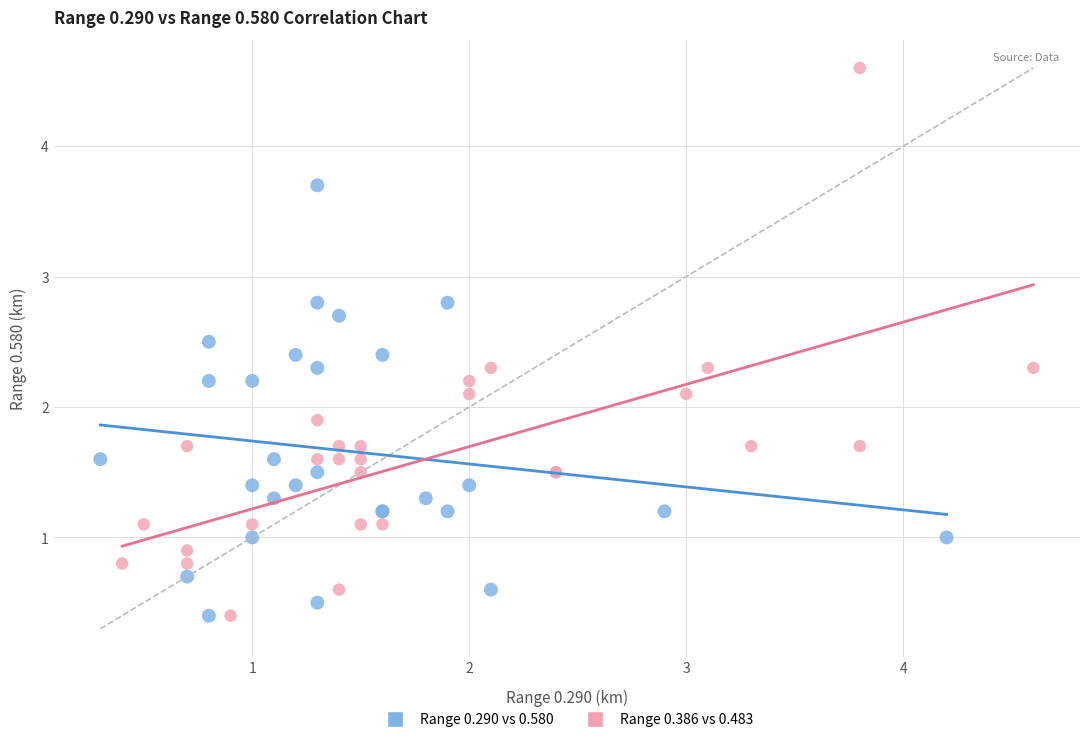

Which series contains the highest Y value?

Range 0.386 vs 0.483